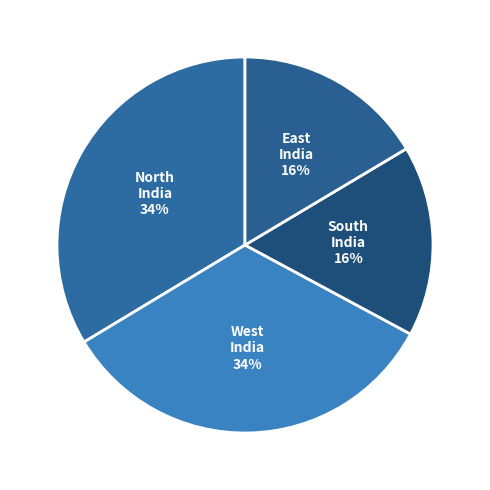

To the nearest percent, what portion does South India represent?

16%